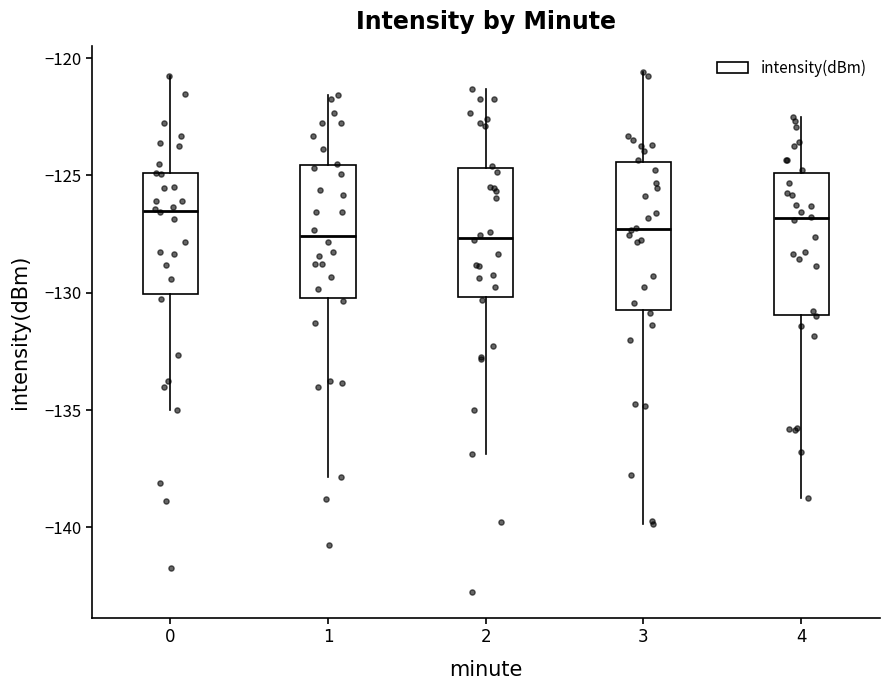

Where does the upper whisker of the box at x = 4 end on the y-axis? The values are not printed on the chart, so give them approximately, as read against the axis.

-122.5